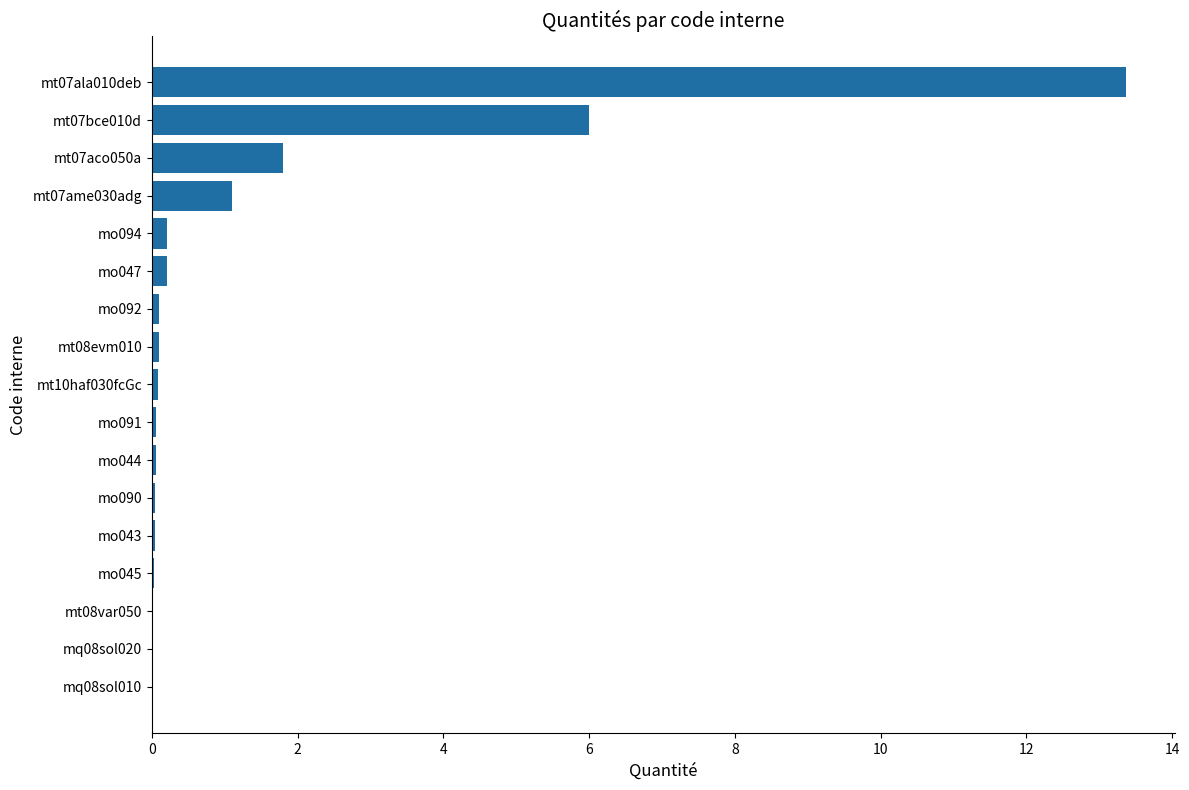

What is the sum of all values?

23.2